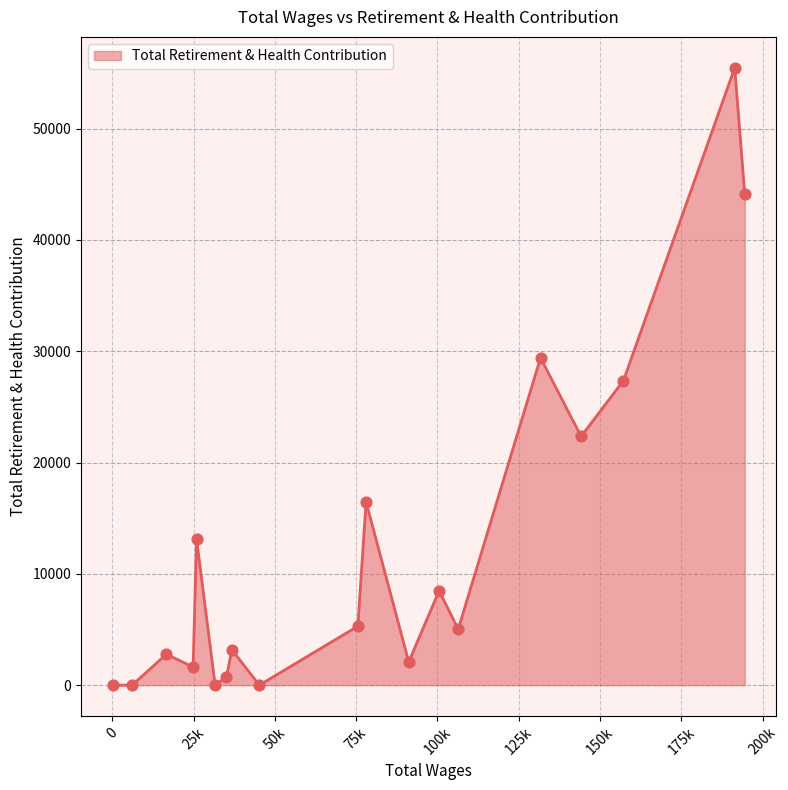

What is the difference between the maximum and minimum values?

55471